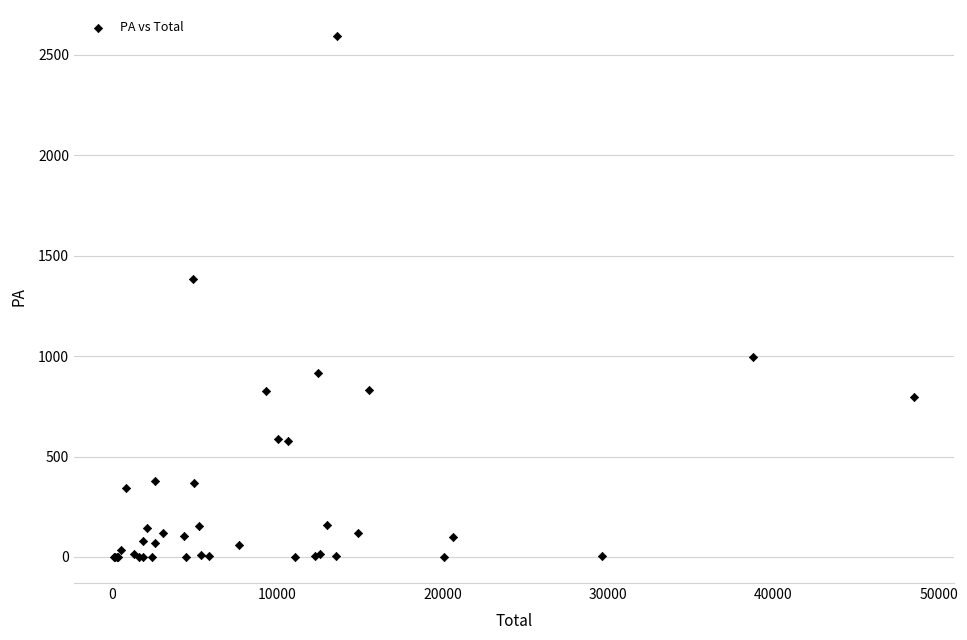

What Y value in the scatter plot is closest to 1296?

1386.3